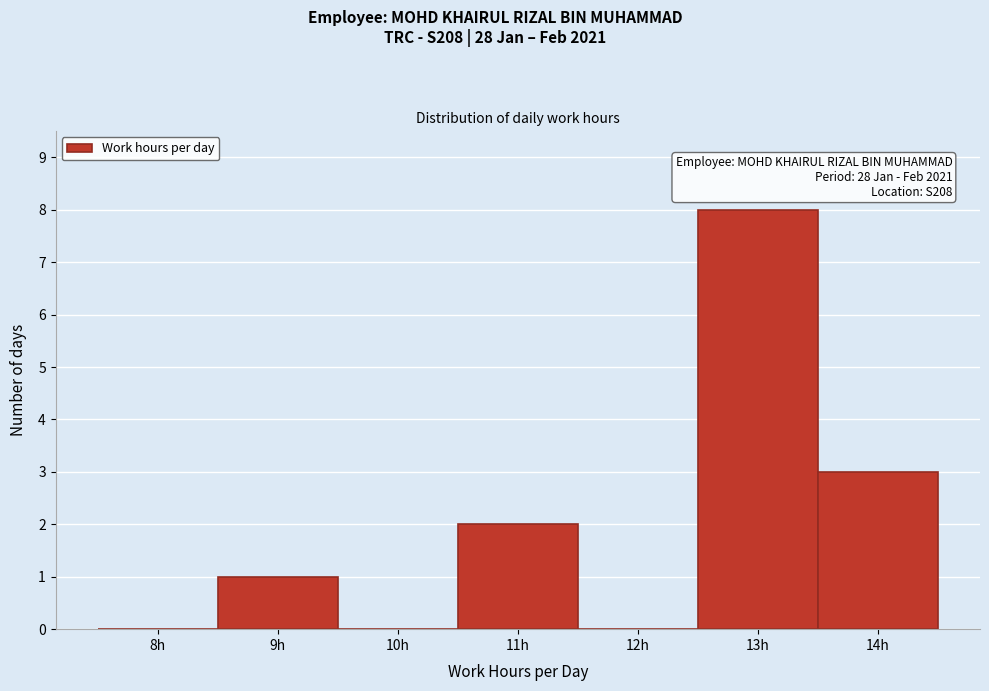

Reading right to left, extract all data points from this chart.

14h=3	13h=8	12h=0	11h=2	10h=0	9h=1	8h=0